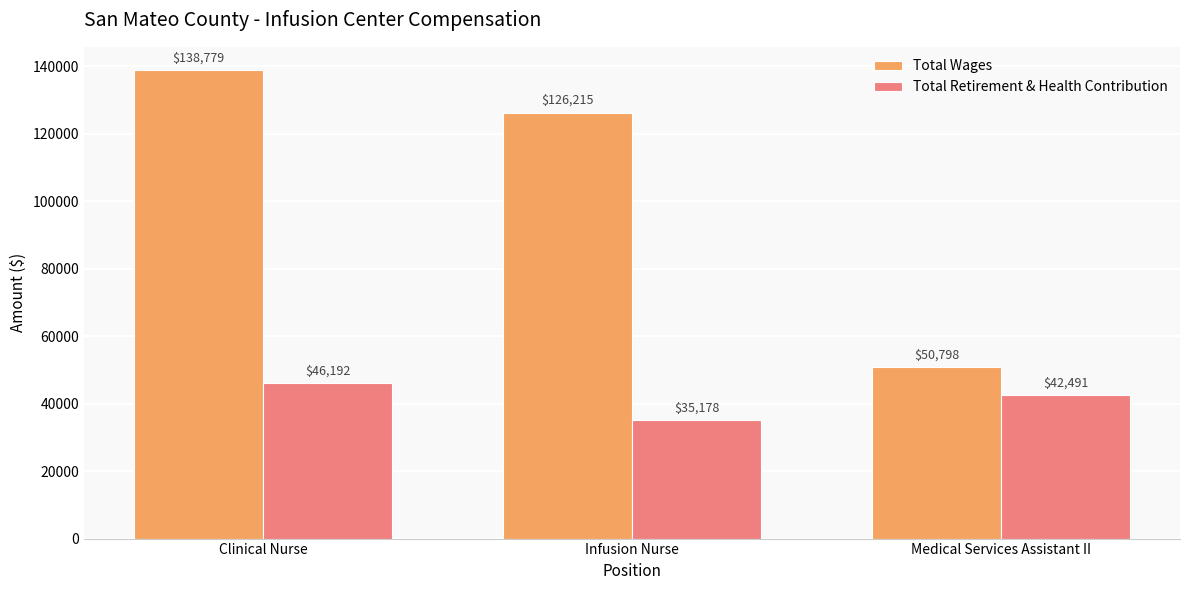

What is the difference between the maximum and minimum values in the Total Wages series?

87981